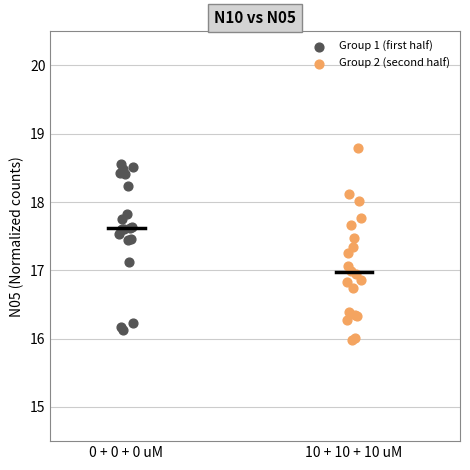

Which series has the largest Y range (max minus min)?

Group 2 (second half)